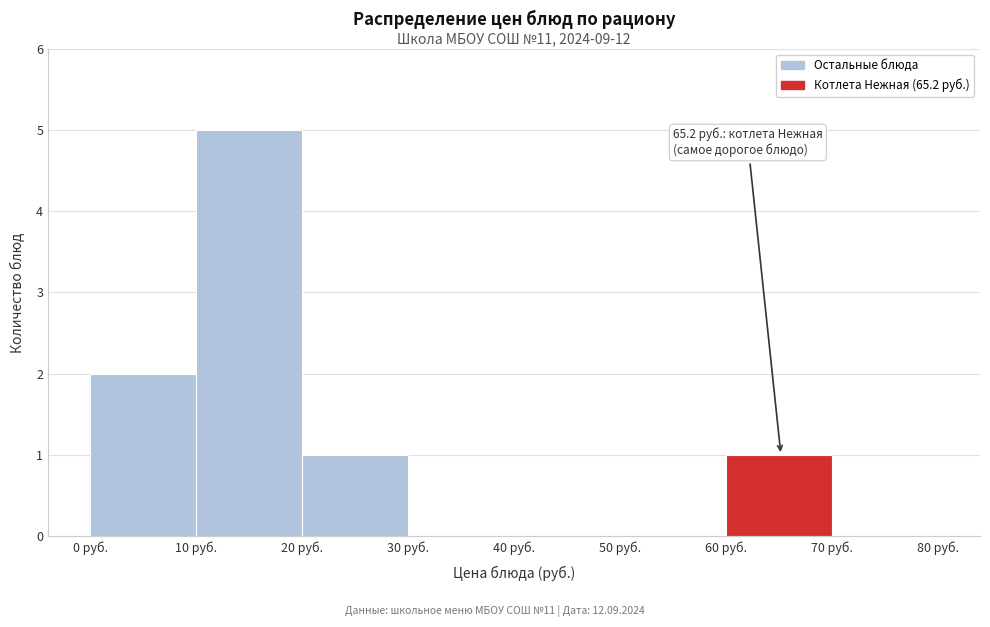

Which range on the x-axis has the tallest bar?

10 to 20